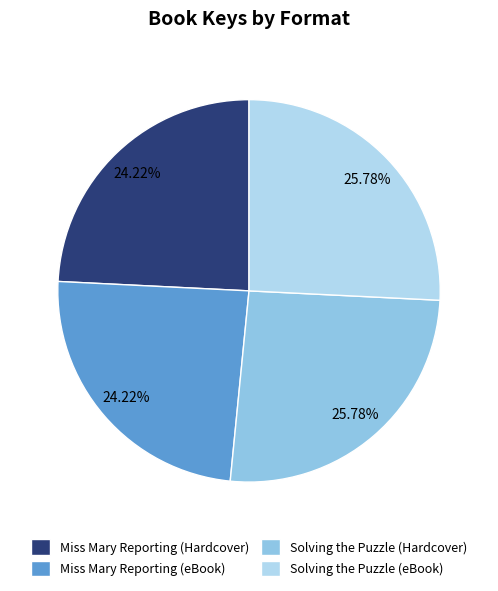

What is the ratio of the value at Solving the Puzzle (eBook) to the value at Miss Mary Reporting (eBook)?

1.1